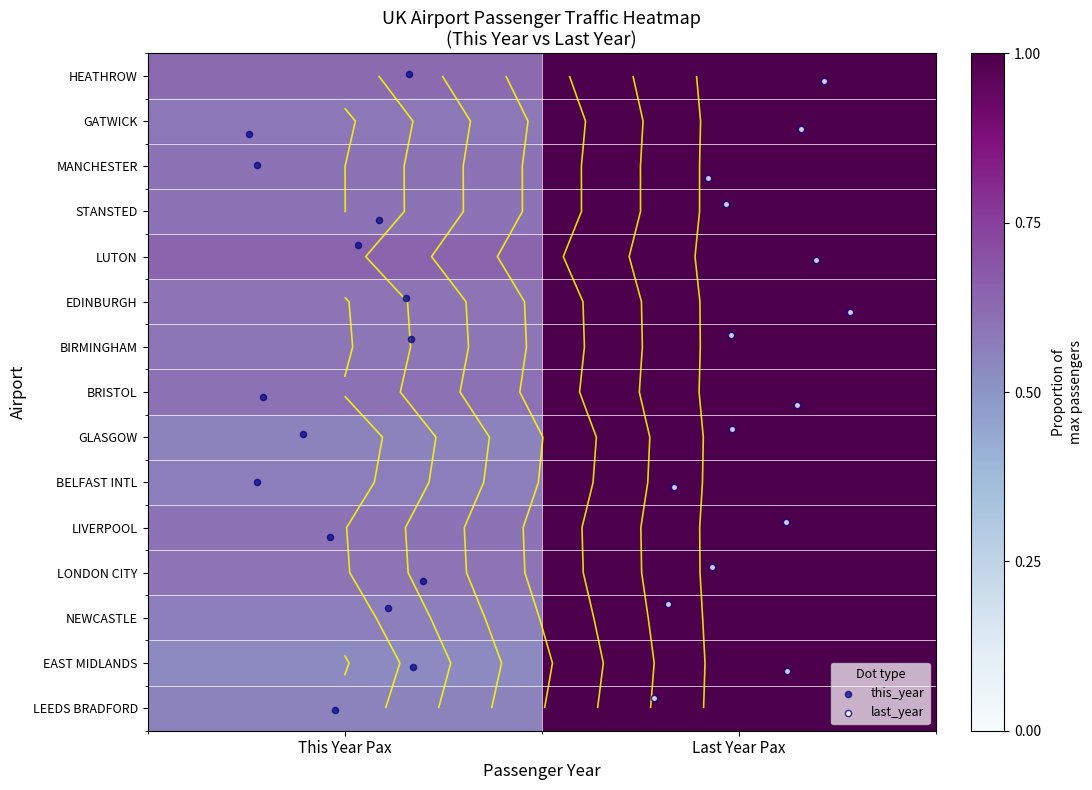

Count the NEWCASTLE values in the range 0 to 1.

2